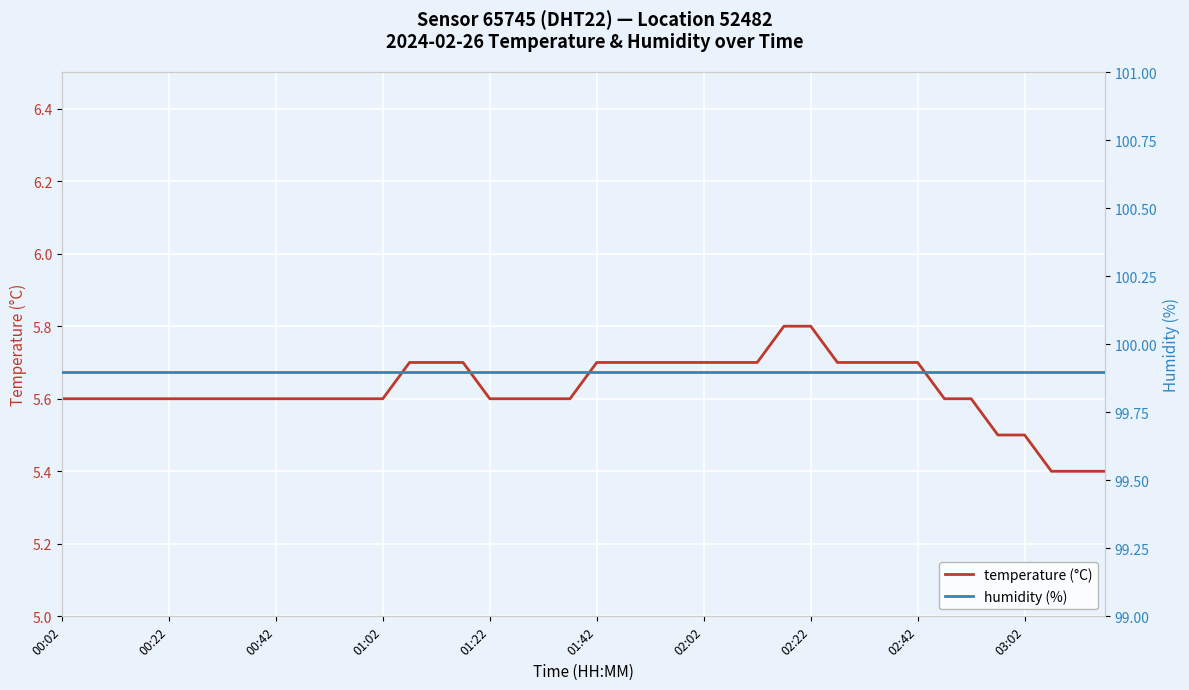

Reading left to right, what are all the values shown in this chart?

temperature (°C): 5.6	5.6	5.6	5.6	5.6	5.6	5.6	5.6	5.6	5.6	5.6	5.6	5.6	5.7	5.7	5.7	5.6	5.6	5.6	5.6	5.7	5.7	5.7	5.7	5.7	5.7	5.7	5.8	5.8	5.7	5.7	5.7	5.7	5.6	5.6	5.5	5.5	5.4	5.4	5.4
humidity (%): 99.9	99.9	99.9	99.9	99.9	99.9	99.9	99.9	99.9	99.9	99.9	99.9	99.9	99.9	99.9	99.9	99.9	99.9	99.9	99.9	99.9	99.9	99.9	99.9	99.9	99.9	99.9	99.9	99.9	99.9	99.9	99.9	99.9	99.9	99.9	99.9	99.9	99.9	99.9	99.9